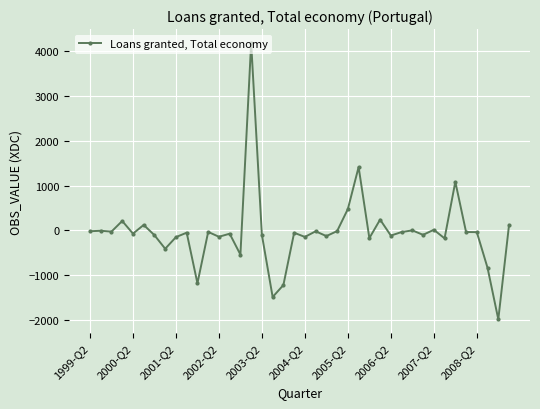

What is the average value?

-42.1